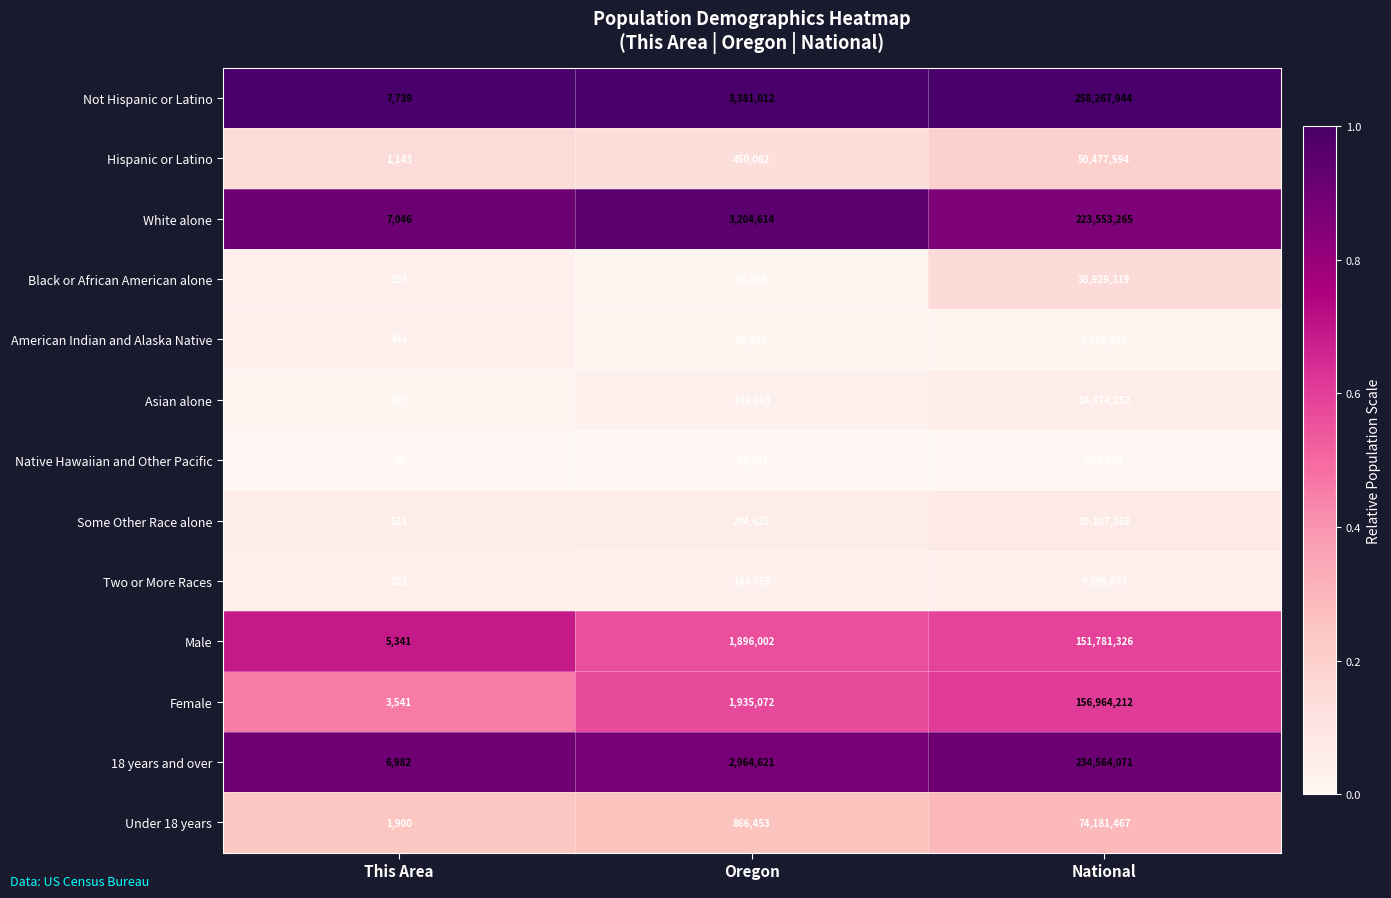

Which category has the lowest value in the White alone series?

This Area